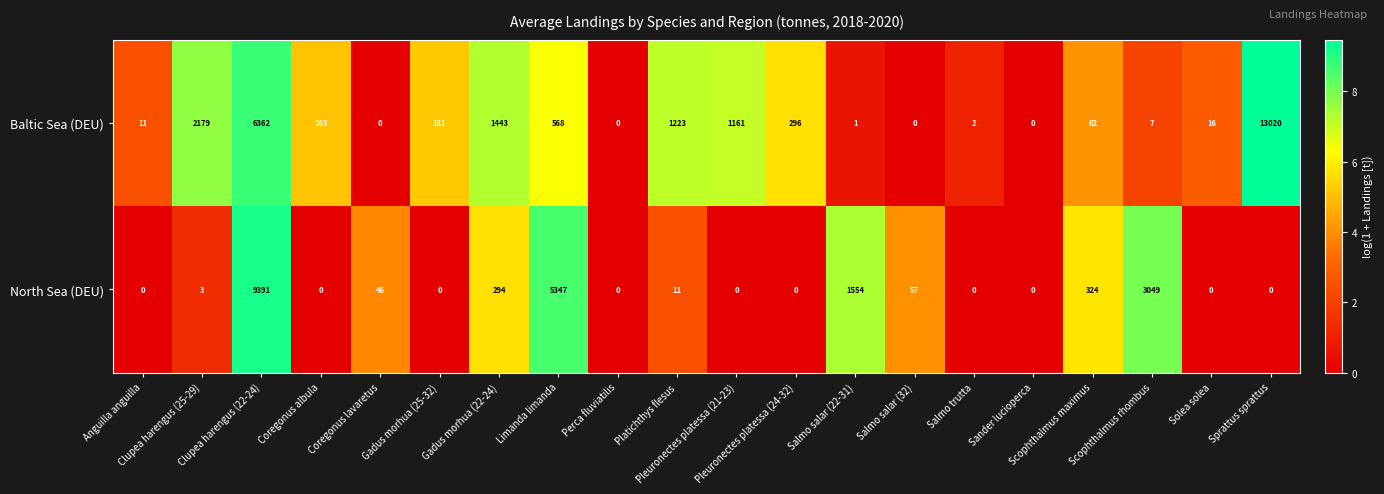

Which series has the largest range (max minus min)?

Baltic Sea (DEU)